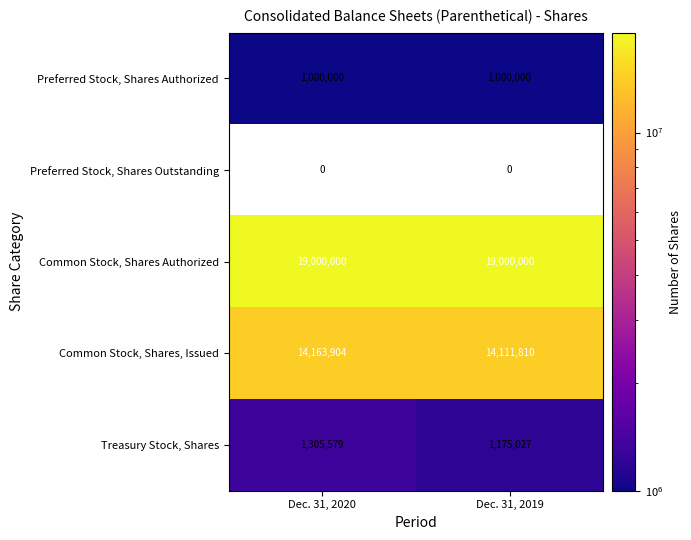

Is the value of Common Stock, Shares Authorized at Dec. 31, 2020 greater than the value of Preferred Stock, Shares Authorized at Dec. 31, 2020?

Yes